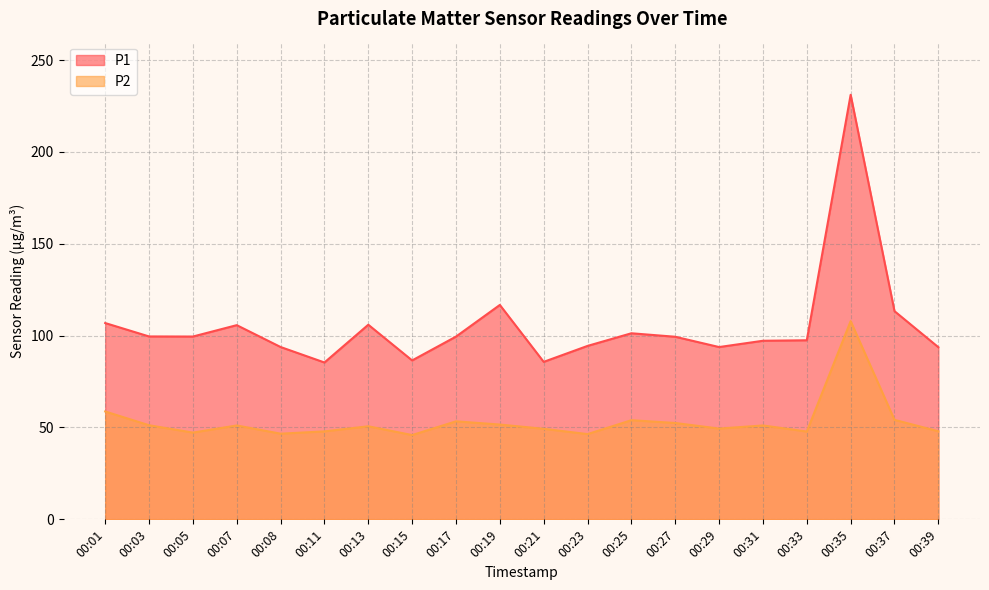

What is the highest value of the P1 series?

231.1